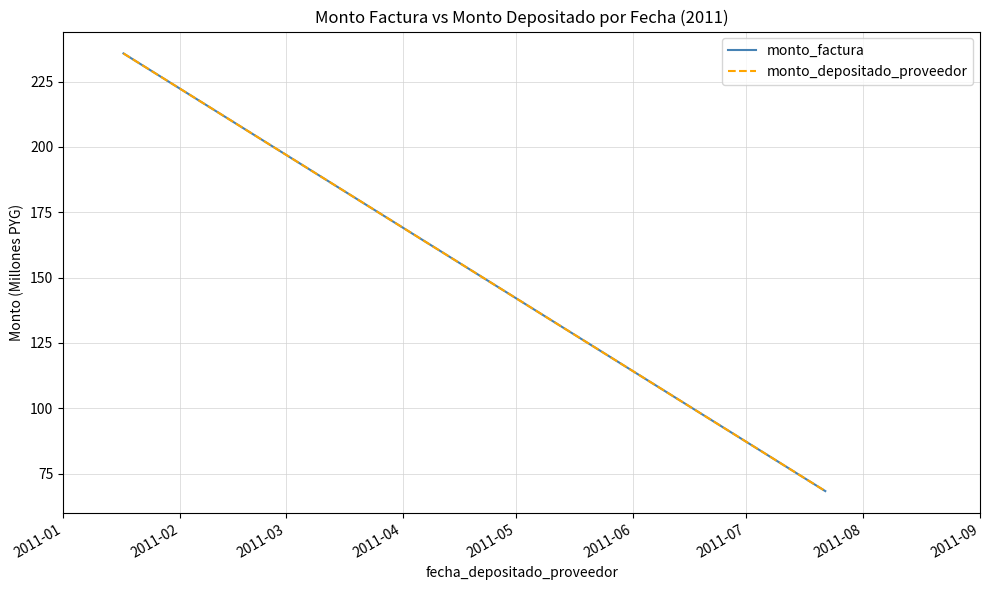

Where does the monto_depositado_proveedor series first go above 235?

2011-01